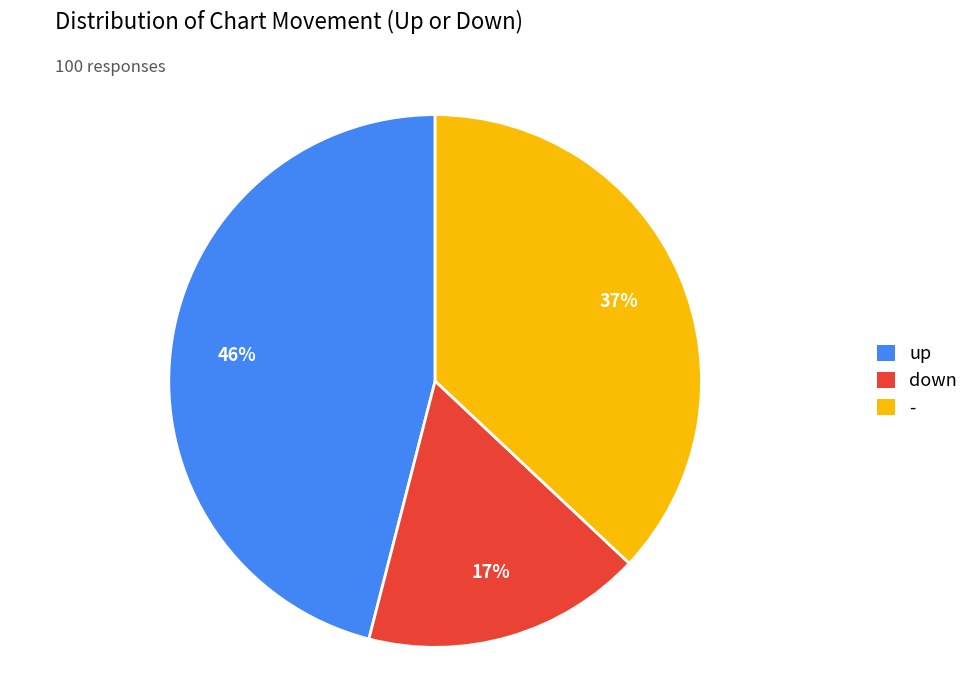

Which category has the smallest portion of the pie?

down